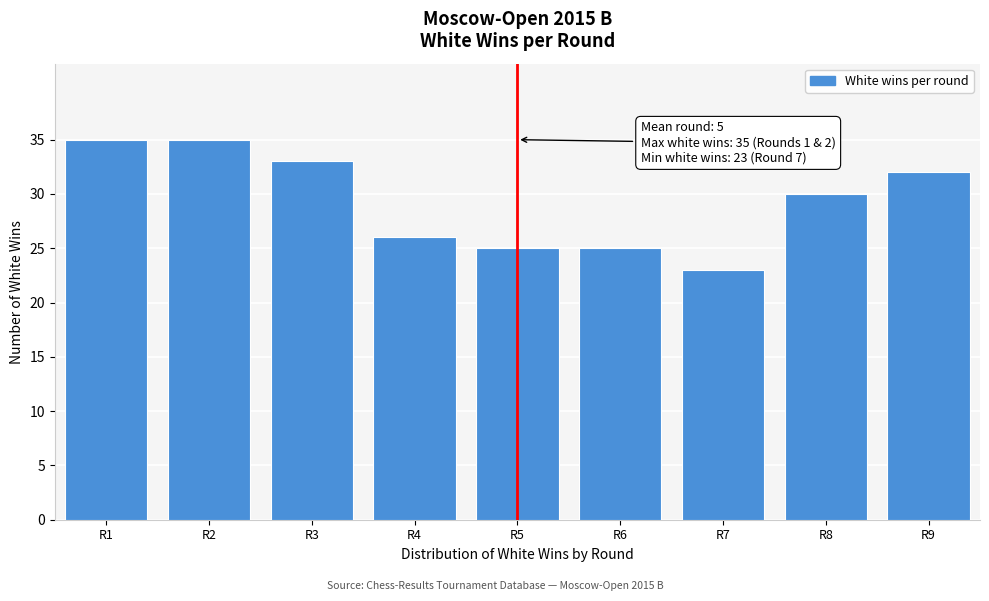

Reading left to right, what are all the values shown in this chart?

R1=35	R2=35	R3=33	R4=26	R5=25	R6=25	R7=23	R8=30	R9=32